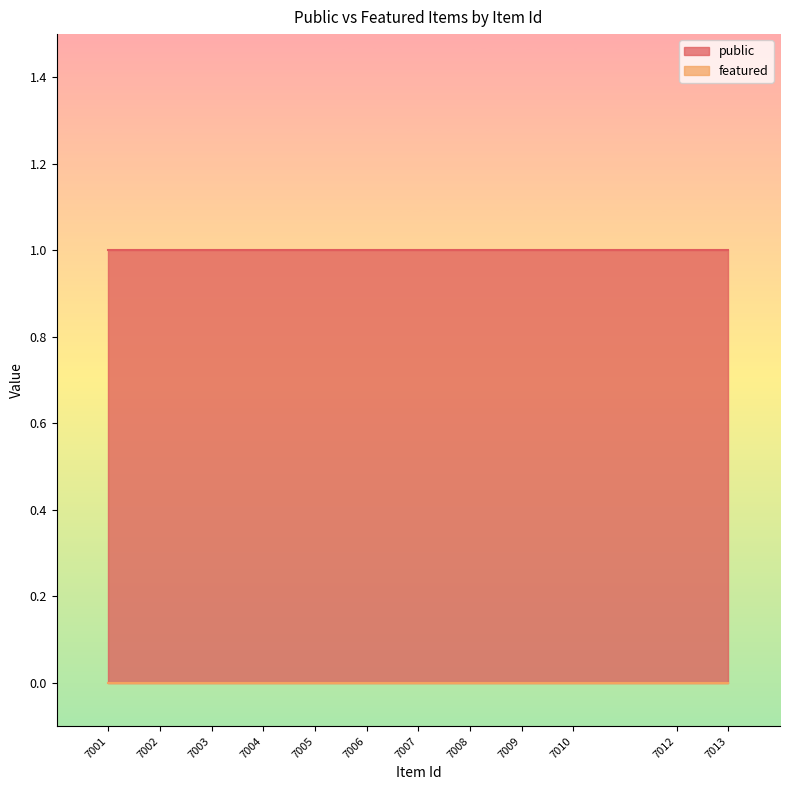

Between 7008 and 7001, which is larger?

7008